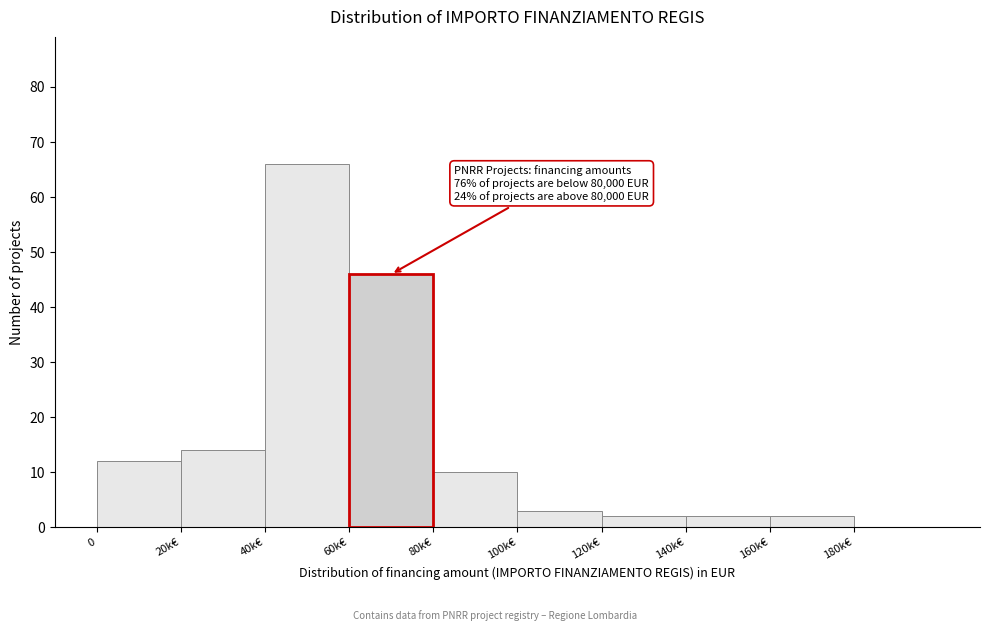

Reading left to right, extract all data points from this chart.

0=12	20k€=14	40k€=66	80k€=10	100k€=3	120k€=2	140k€=2	160k€=2	180k€=0